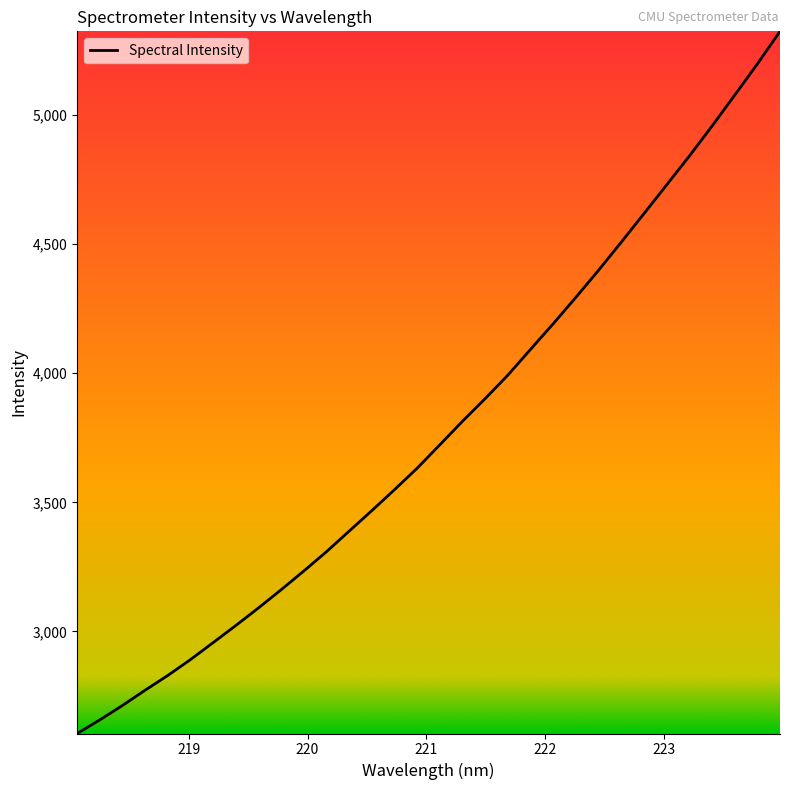

What is the difference between the maximum and minimum values?

2718.3